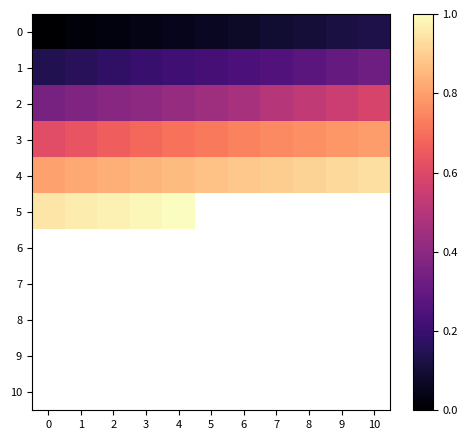

Count the number of data series in this chart.

11